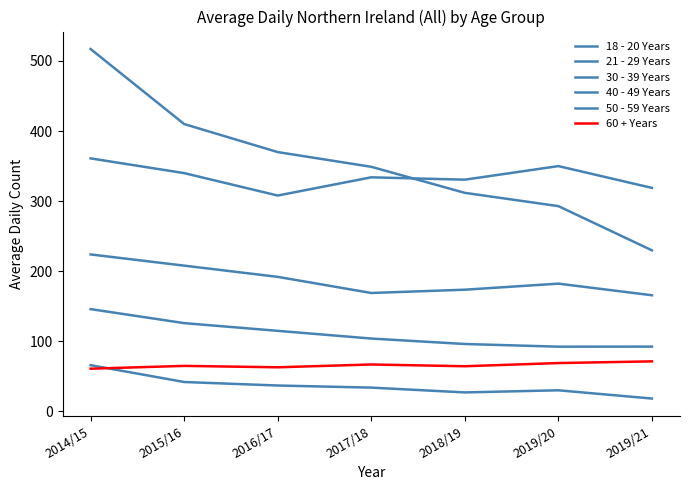

Does the chart have visible grid lines?

No